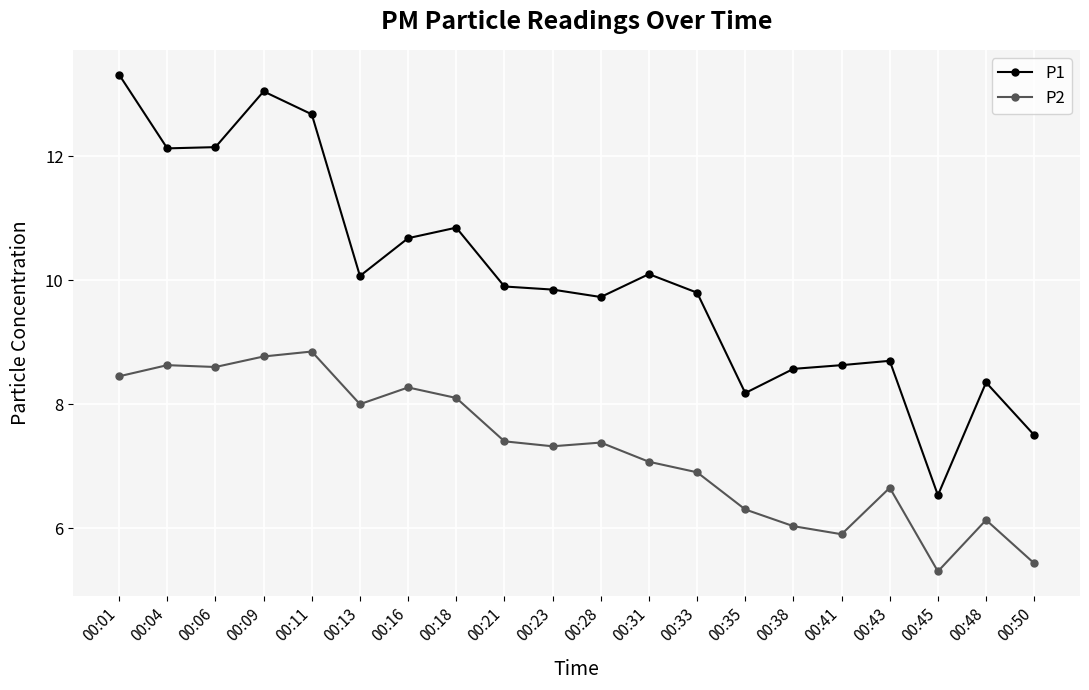

True or false: P1 has more than 0 interior local peaks.

True